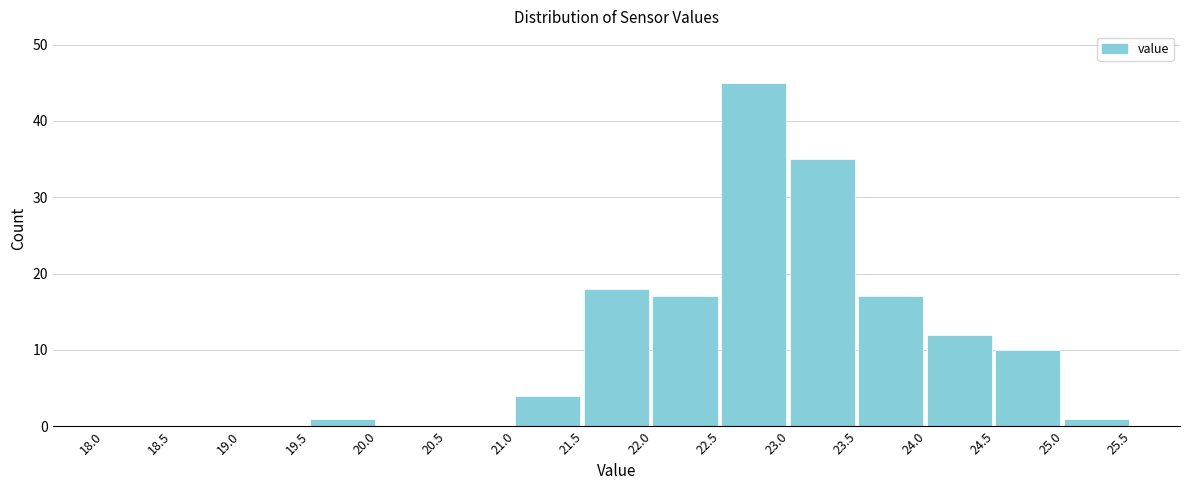

How tall is the bar that spans 24.0 to 24.5 on the x-axis? The values are not printed on the chart, so give them approximately, as read against the axis.

12